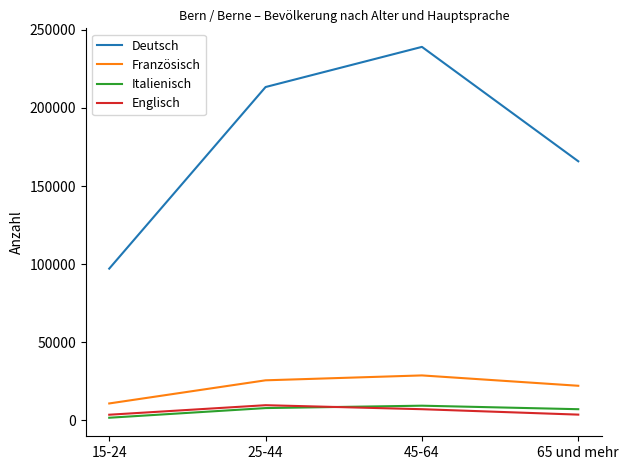

True or false: Französisch and Italienisch intersect in this chart.

False